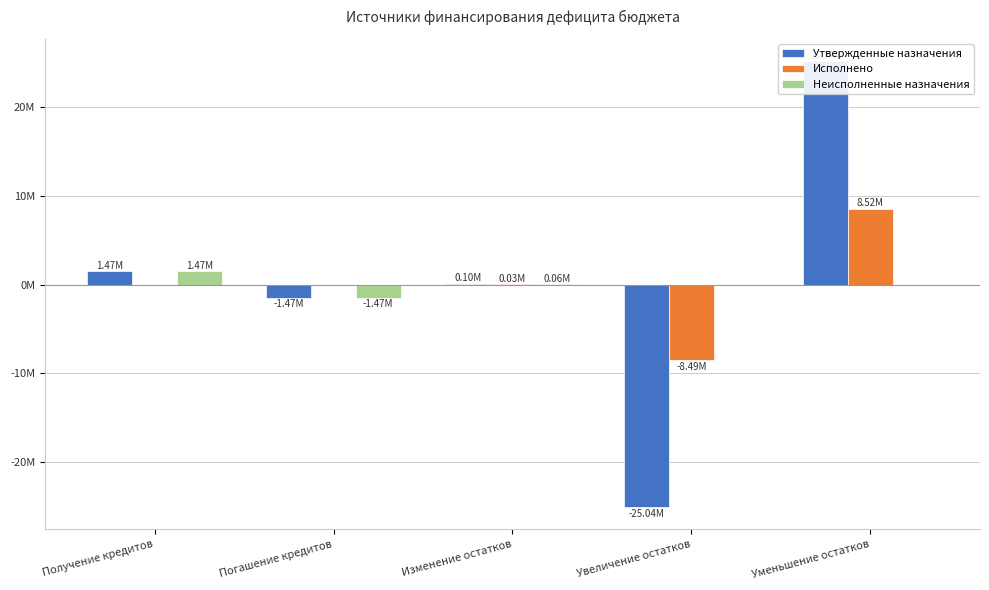

What is the difference between the second highest and second lowest values in the Утвержденные назначения series?

2947000.0